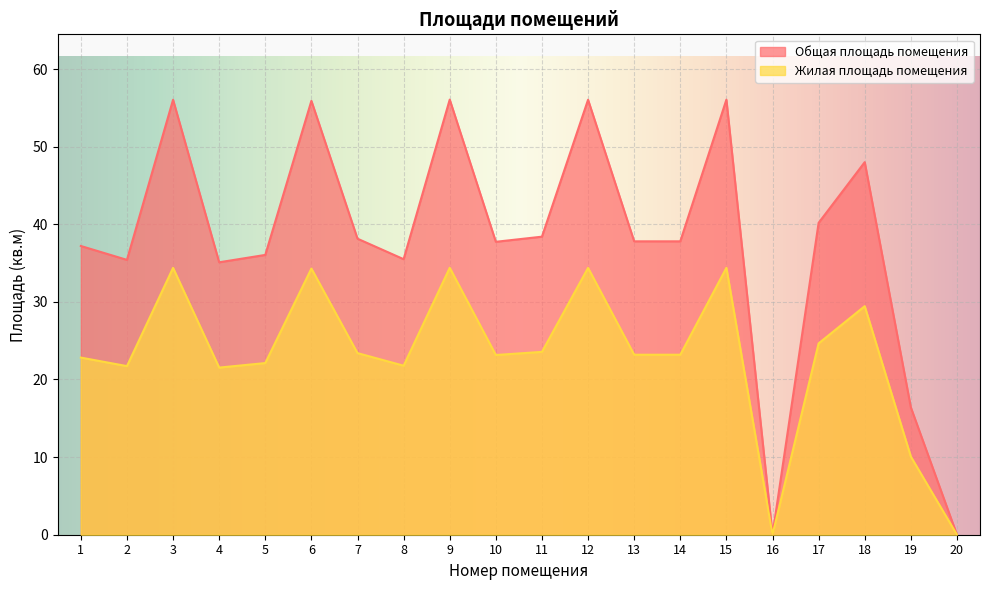

What is the difference between the highest and lowest values at 5?

13.9